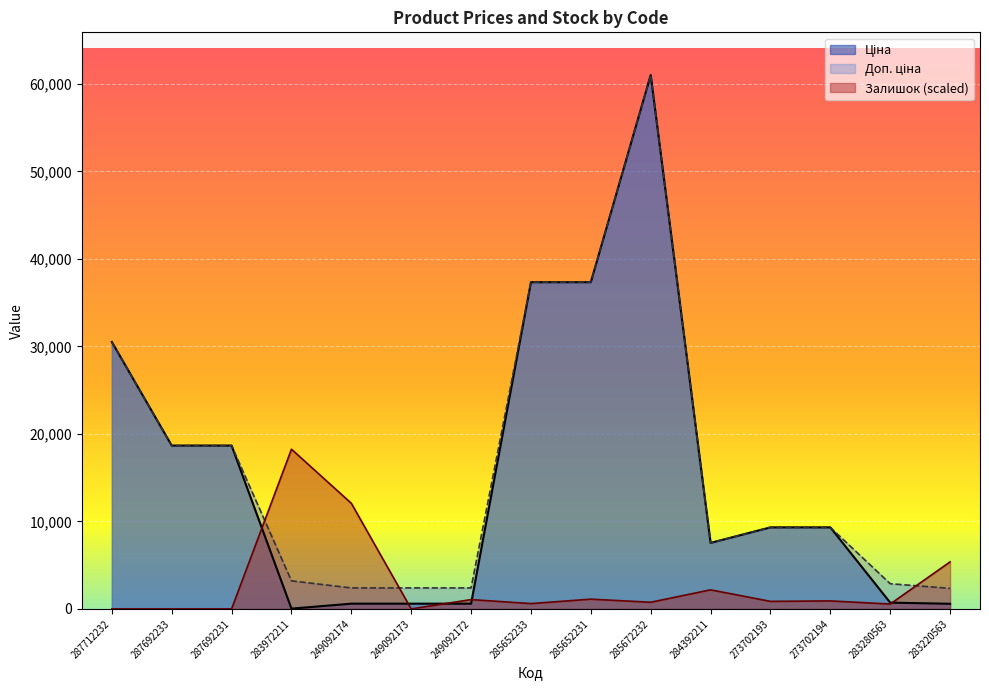

At which category is the sum across all series the highest?

285672232